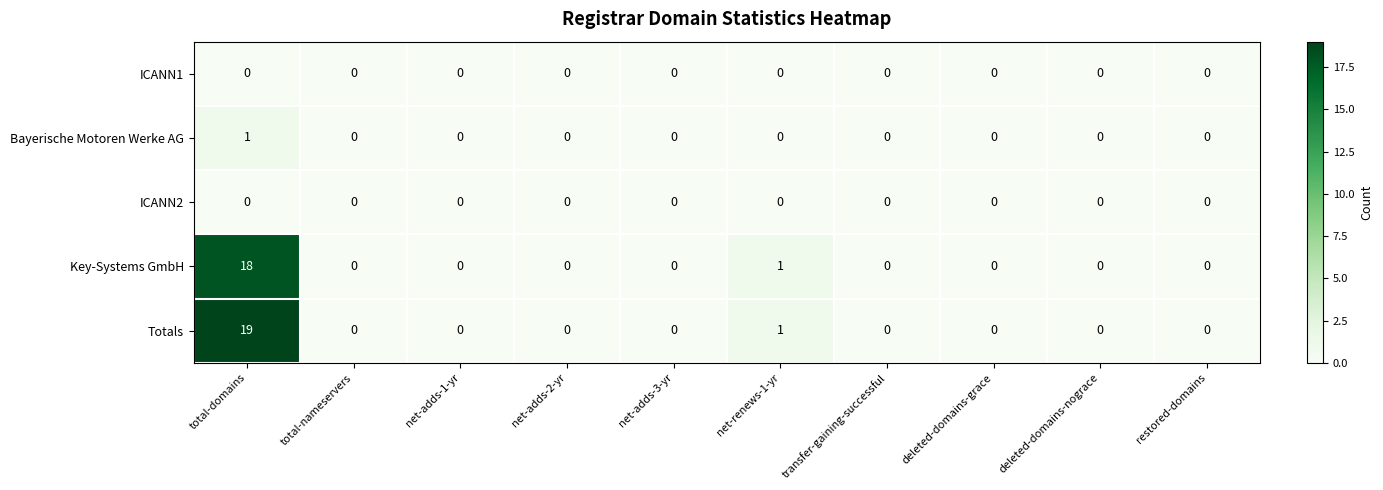

At which category is the sum across all series the highest?

total-domains